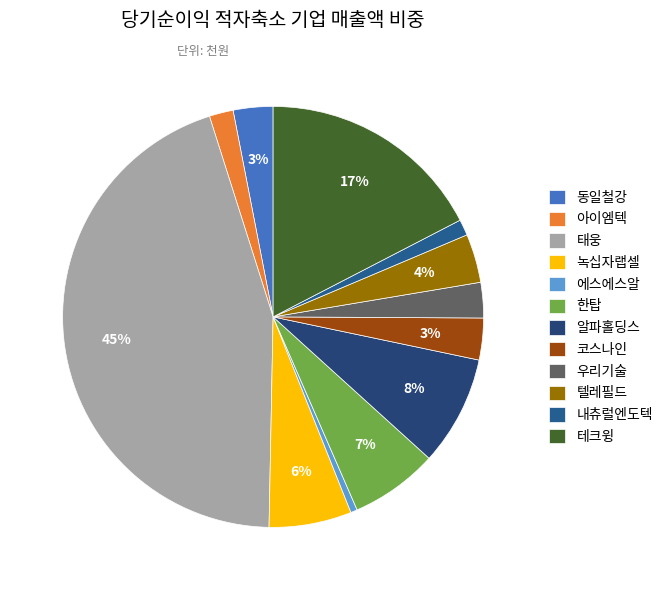

To the nearest percent, what is the difference between the 우리기술 and 한탑 slice percentages?

4%